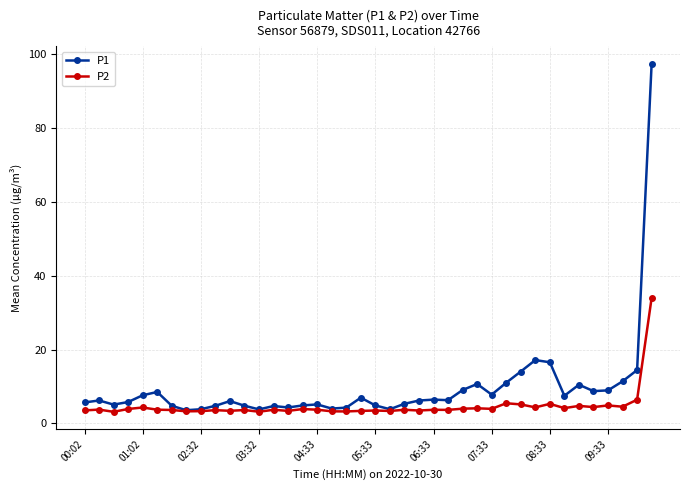

What is the highest value of the P1 series?

97.4